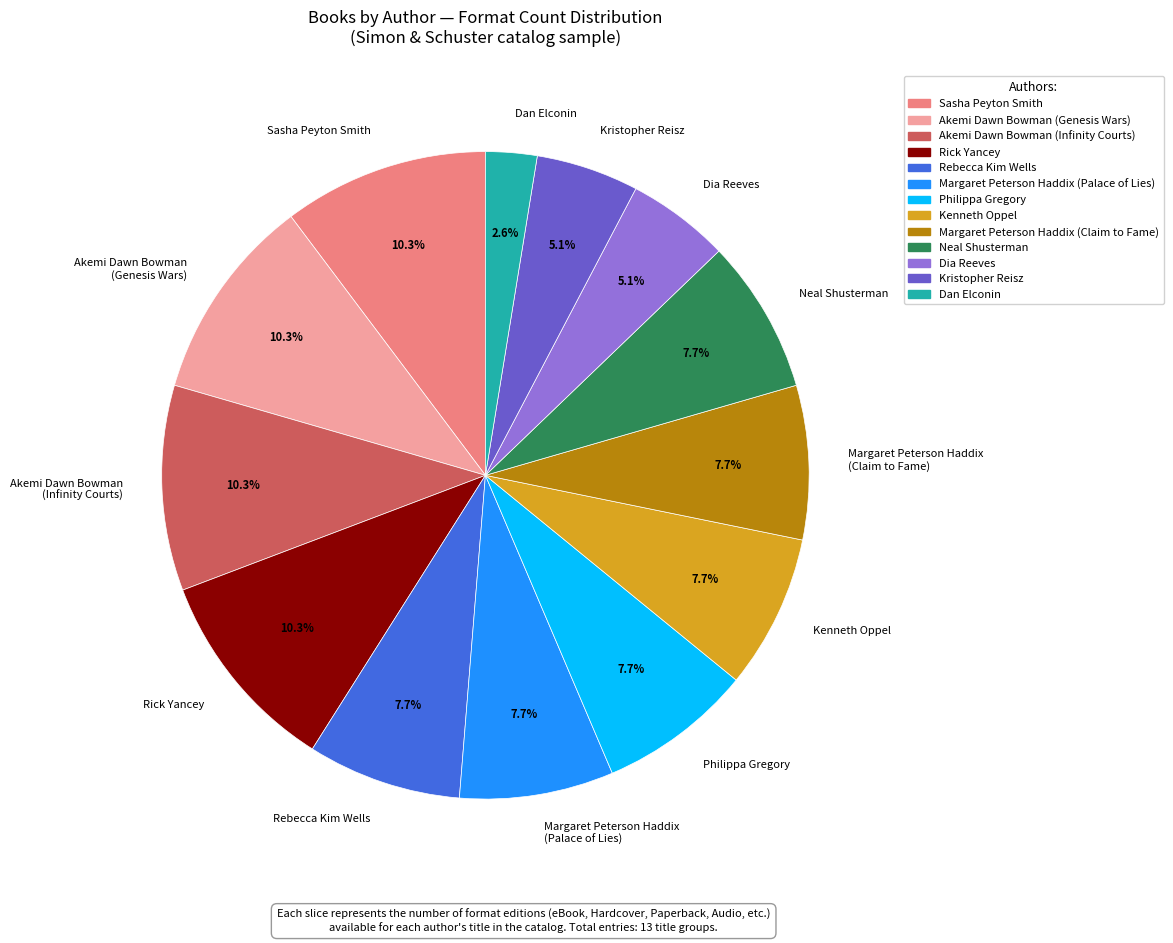

Which has a higher value, Rick Yancey or Neal Shusterman?

Rick Yancey